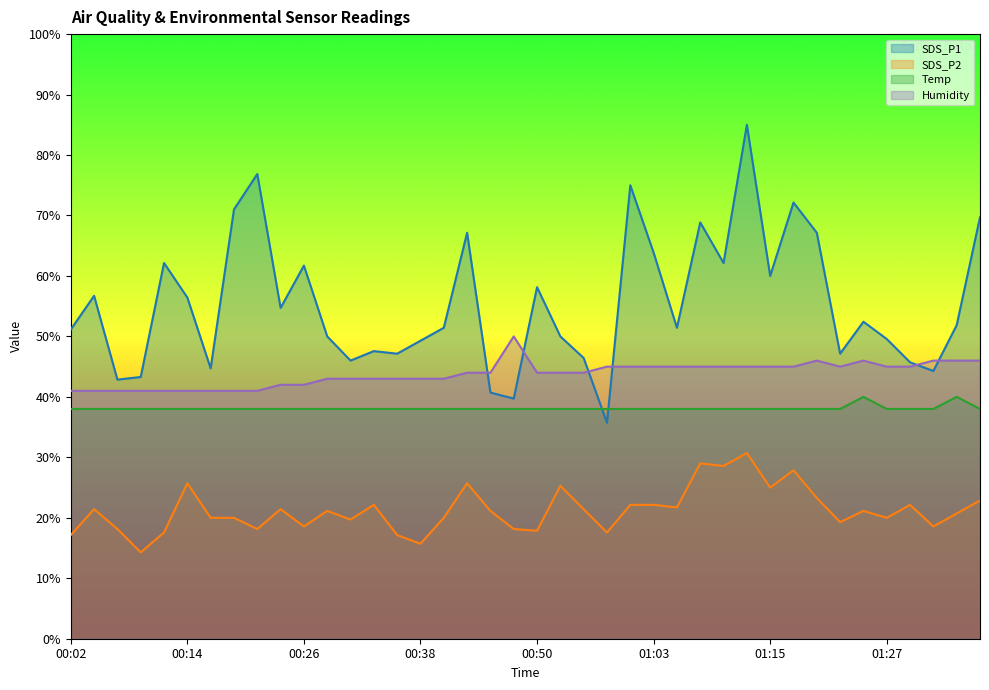

What are all the series names shown in the legend?

SDS_P1, SDS_P2, Temp, Humidity